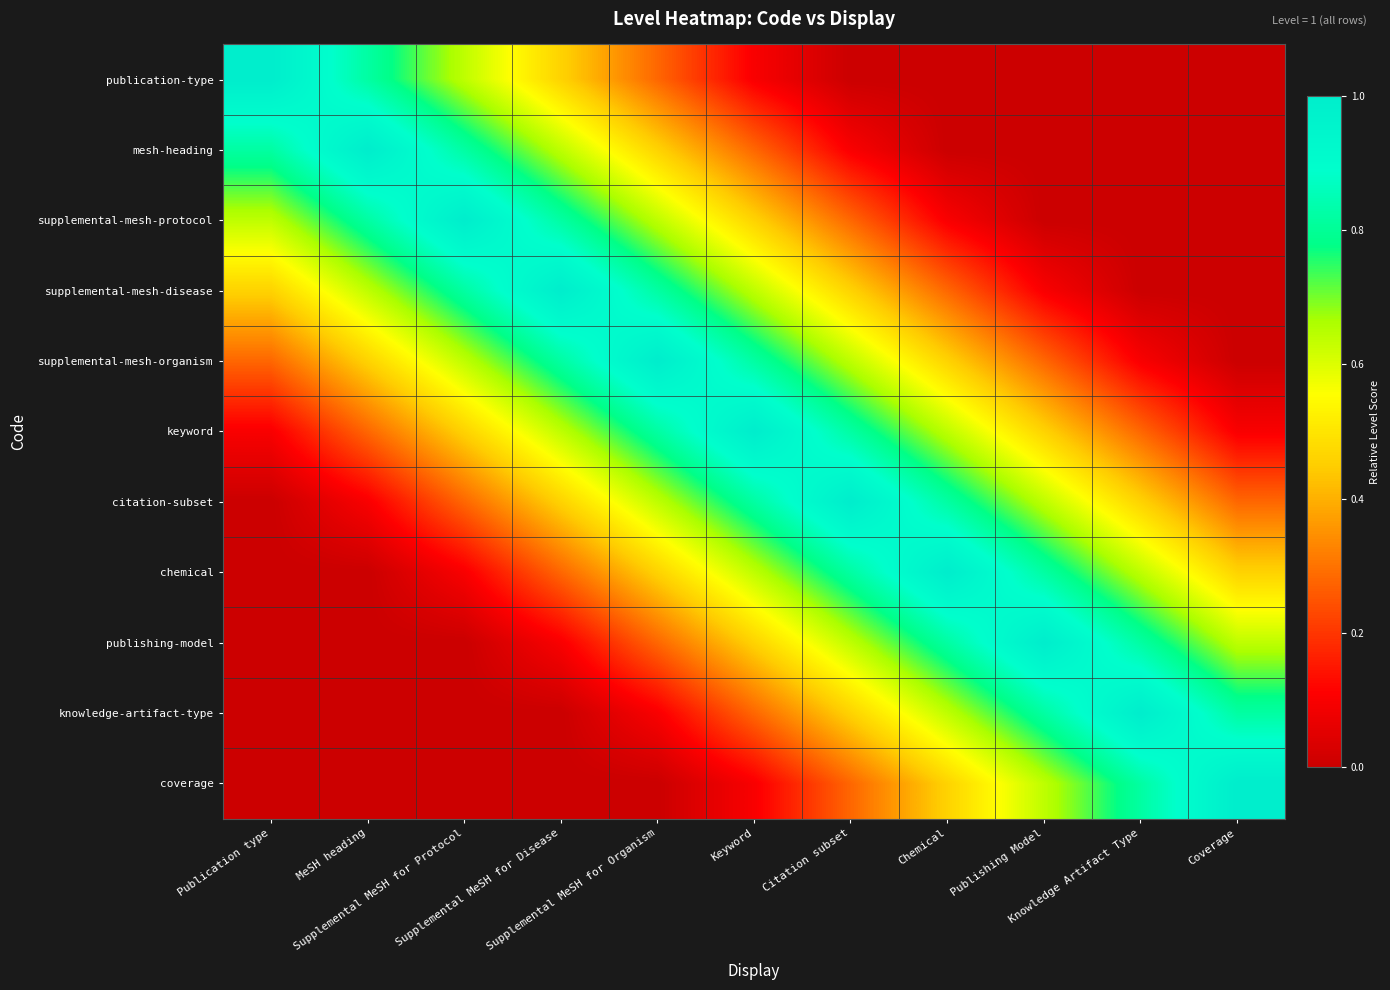

What is the spread (max minus min) of values at Publishing Model?

1.0